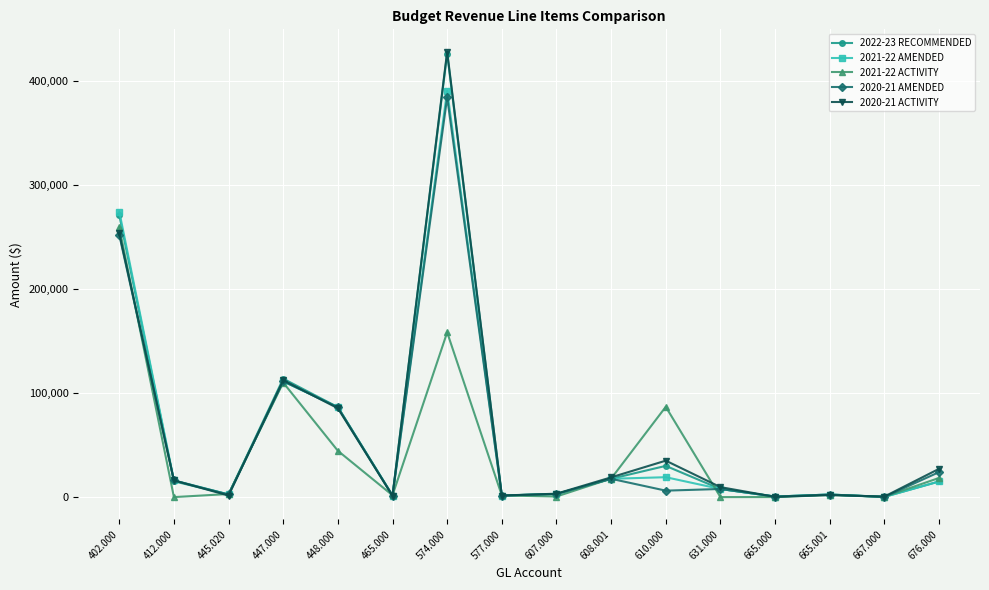

At which label is 2020-21 ACTIVITY closest to 214225?

402.000